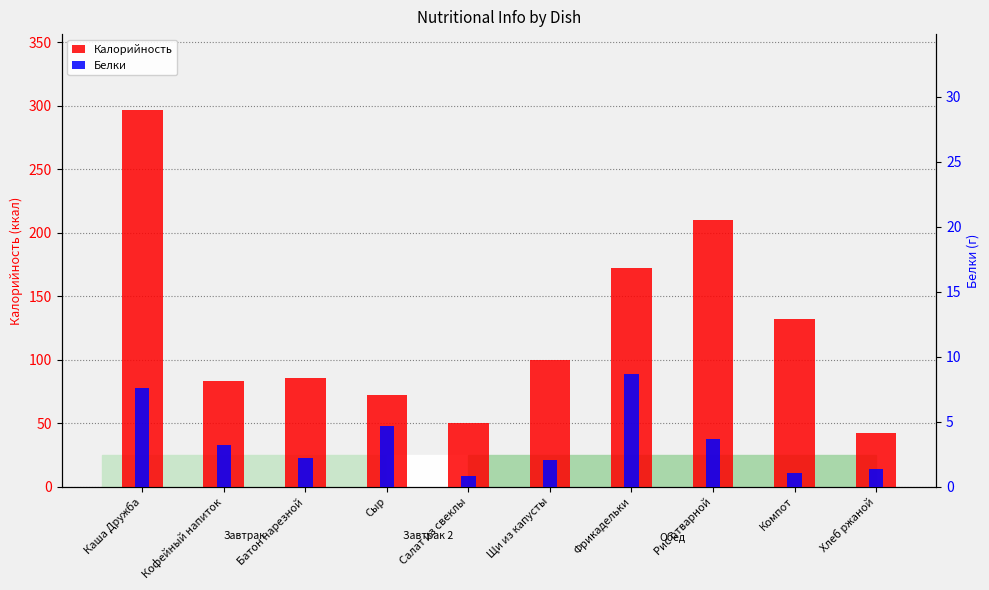

The Белки series shows 1.4 at Хлеб ржаной. True or false?

True